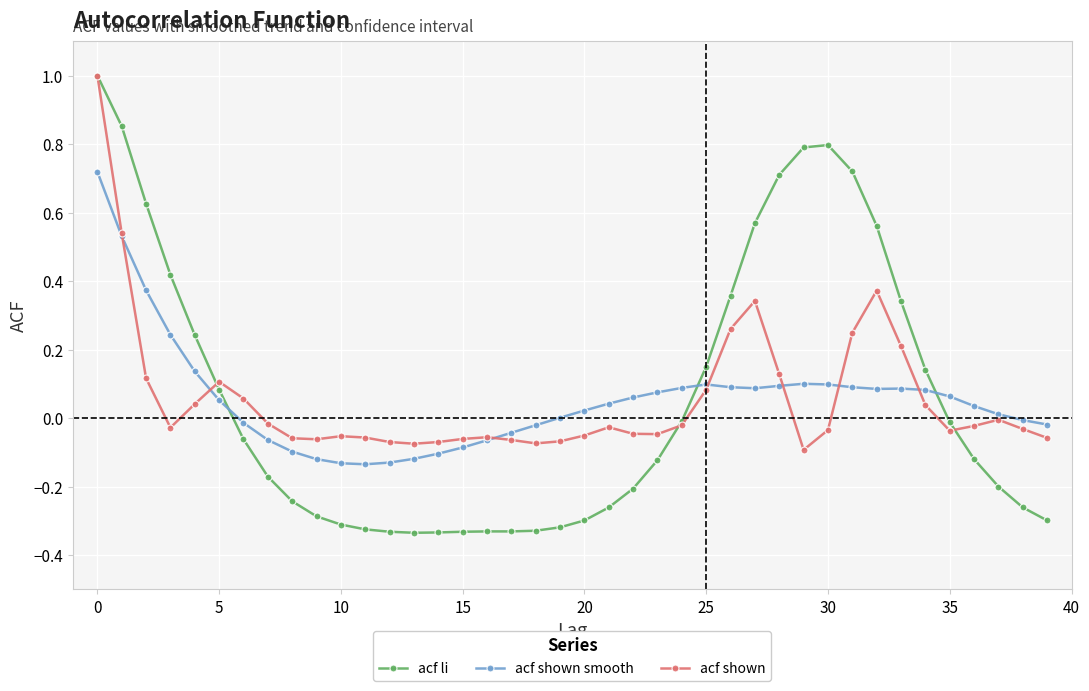

Which series has the largest range (max minus min)?

acf li